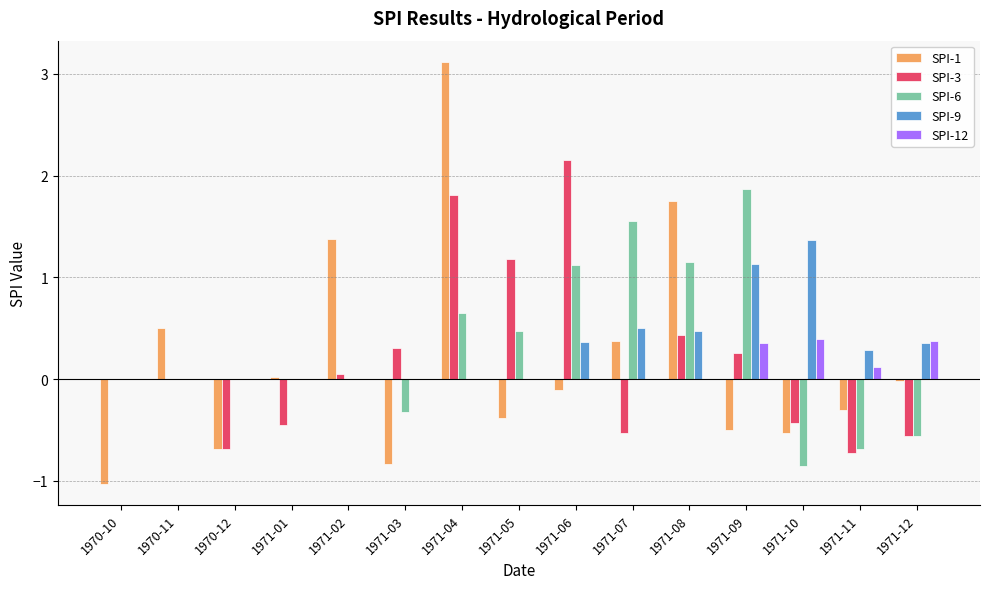

Between 1970-11 and 1970-12, which series saw the biggest shift?

SPI-1